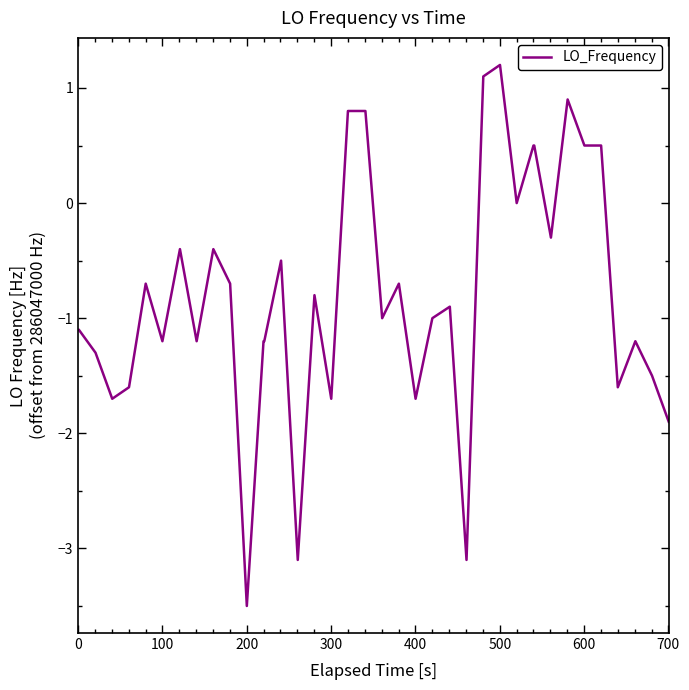

What is the smallest value displayed?

-3.5